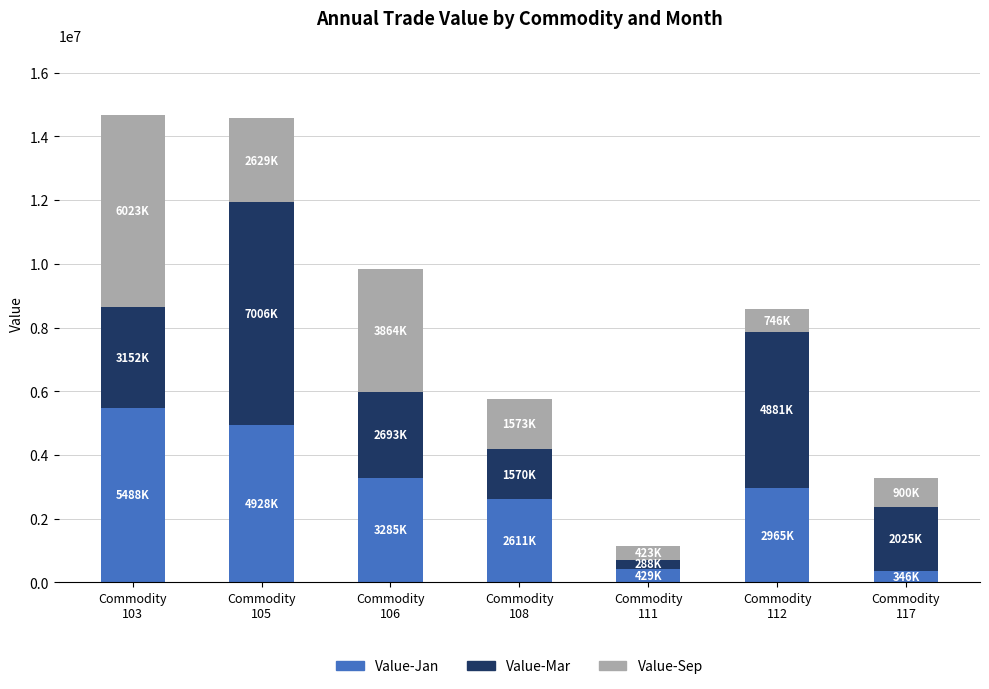

What is the difference between the maximum and second lowest values in the Value-Jan series?

5059162